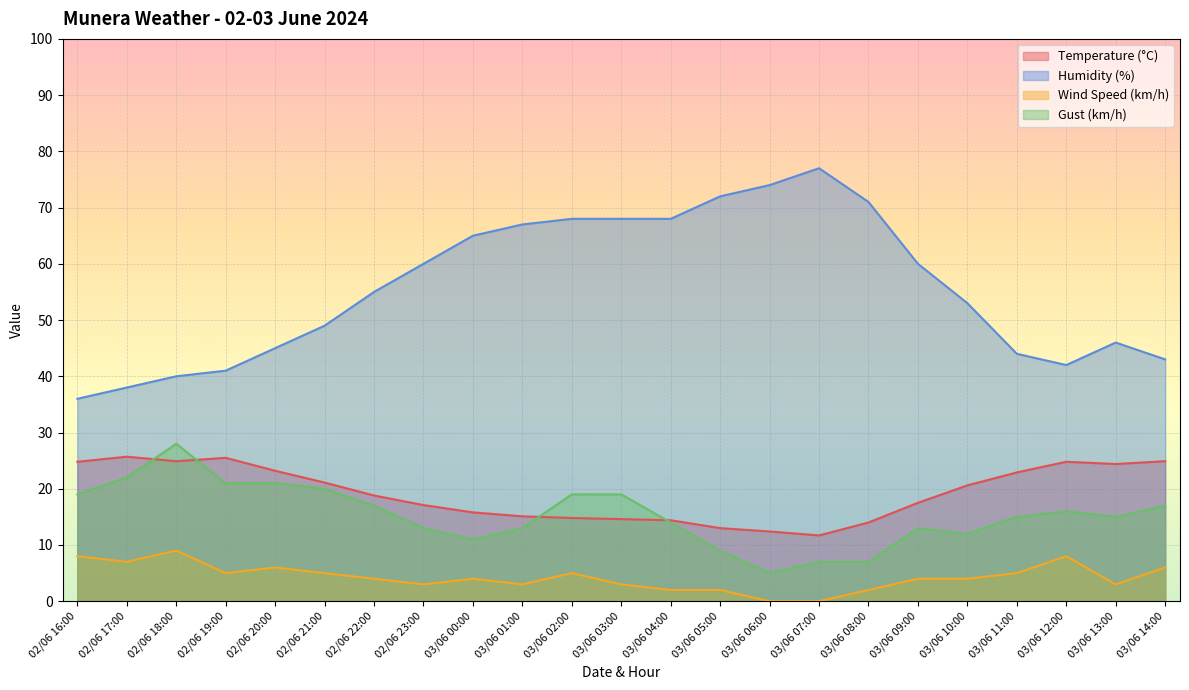

How many values in the Gust (km/h) series are below 15?

10